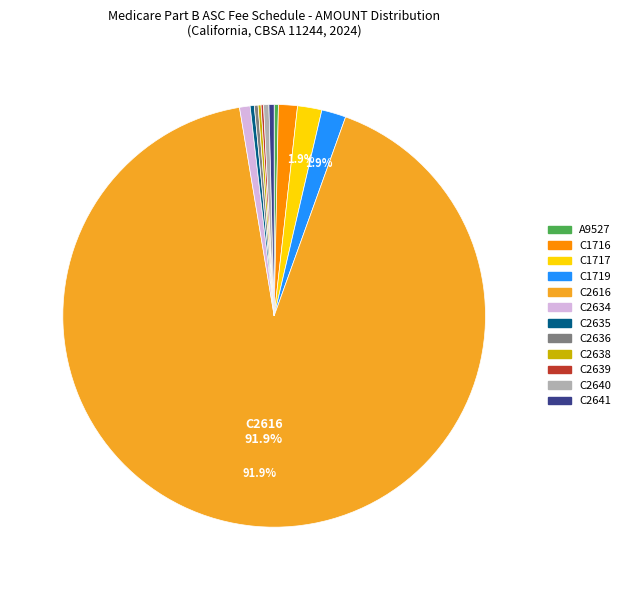

Between C2636 and C1719, which is larger?

C1719